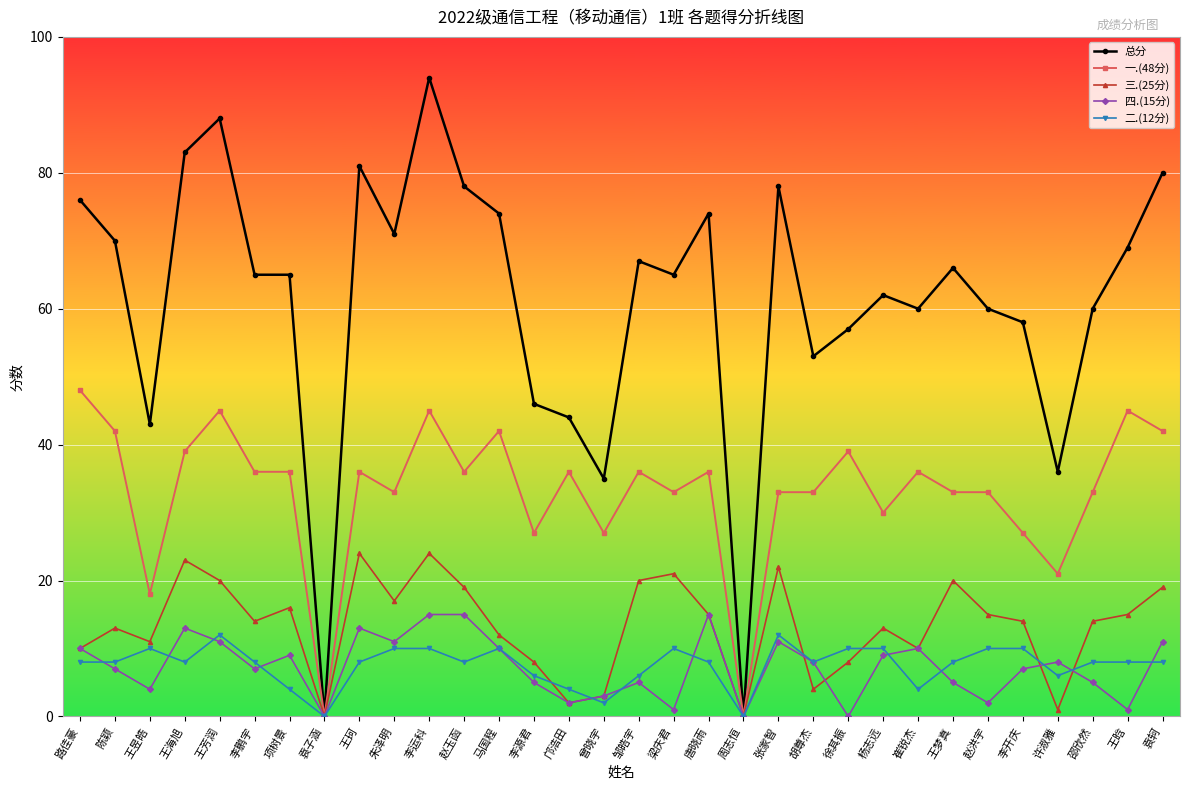

Which series has the largest total across all categories?

总分